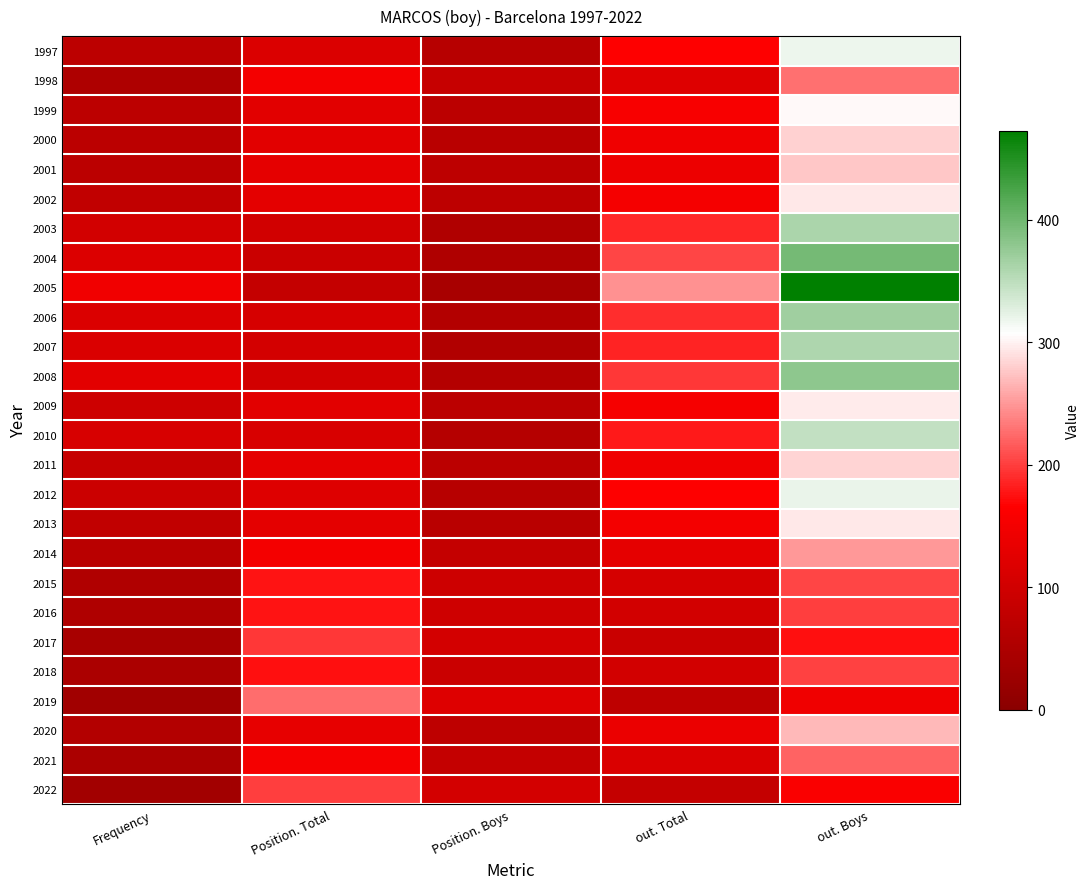

Between Frequency and out. Boys, which is larger?

out. Boys